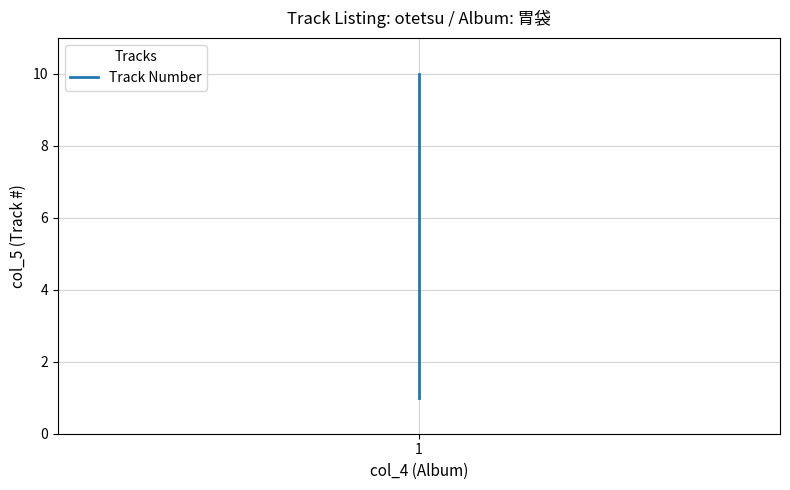

The chart shows a value of 3 at 1. True or false?

False